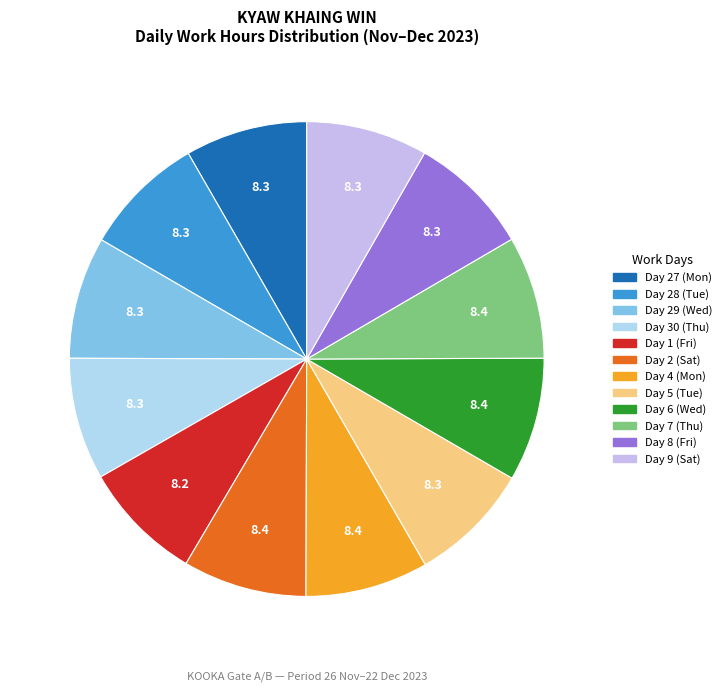

How many slices are in this pie chart?

12